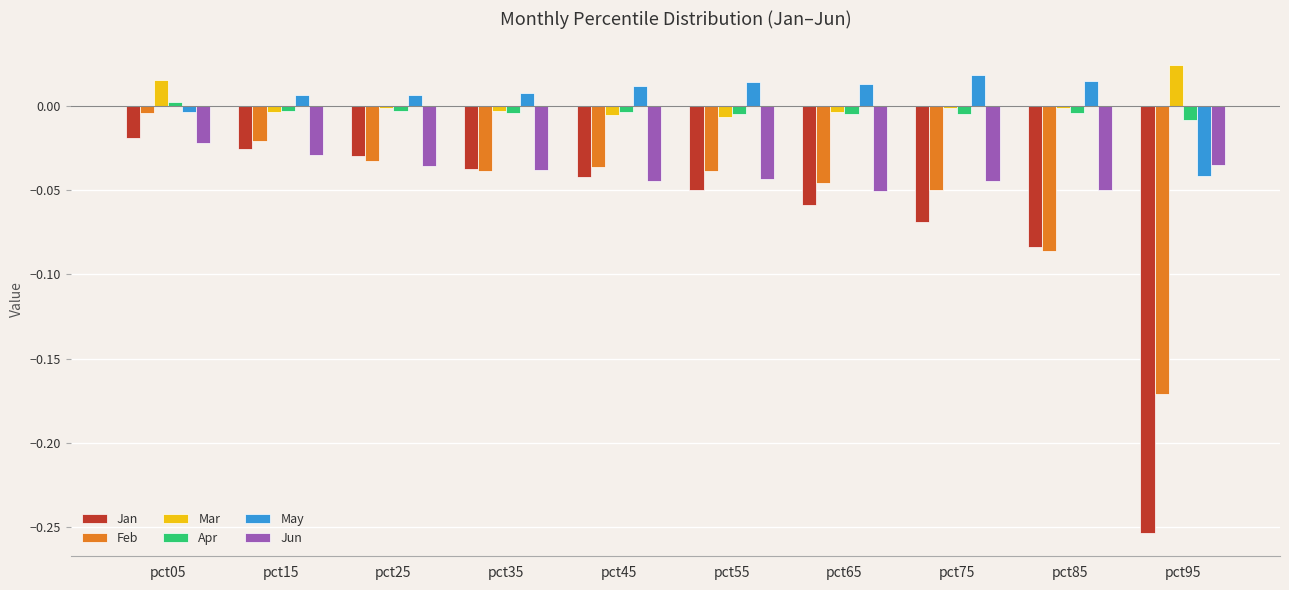

The value of Mar at pct75 is -0.0. True or false?

True